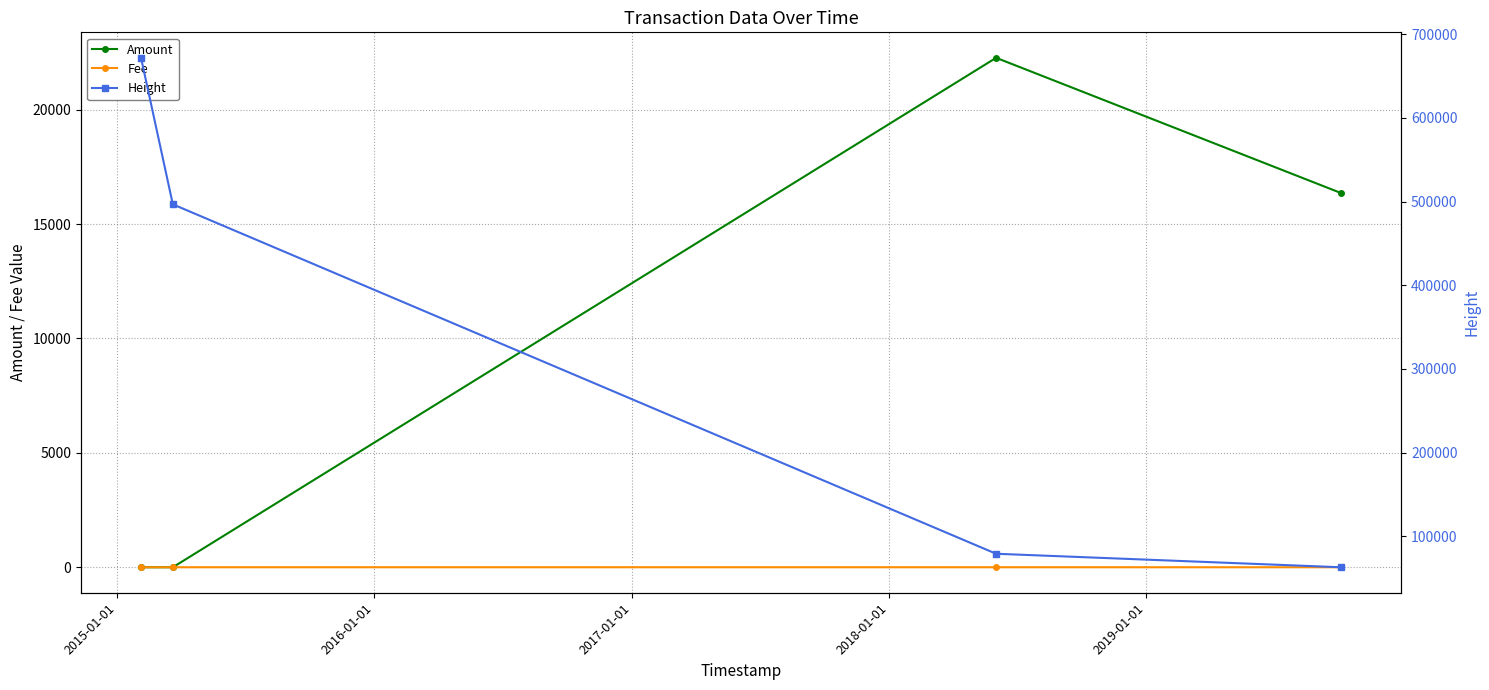

True or false: Fee has more than 2 interior local peaks.

False